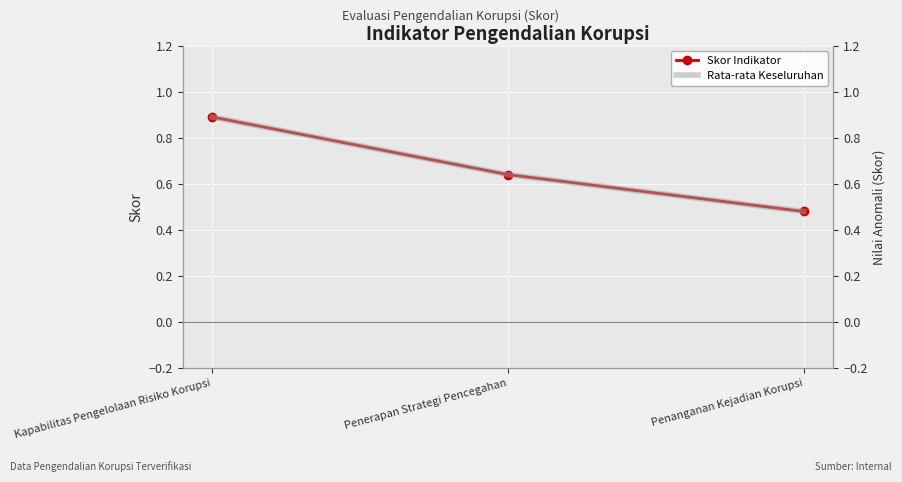

What is the sum of the Skor Indikator values at Penanganan Kejadian Korupsi and Kapabilitas Pengelolaan Risiko Korupsi?

1.4